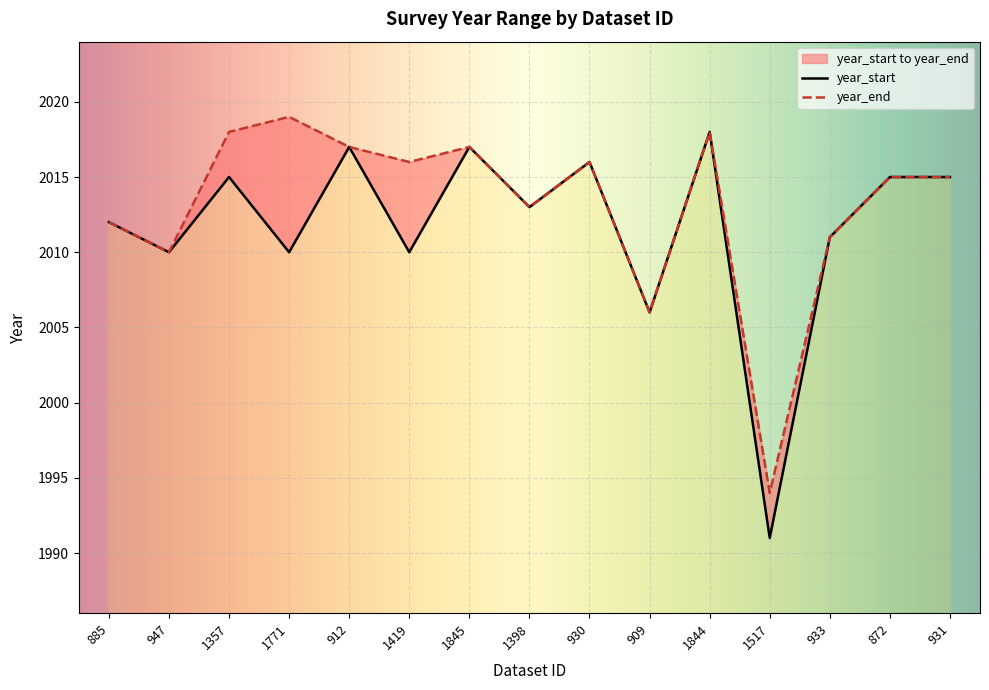

How many categories are shown in the chart?

15